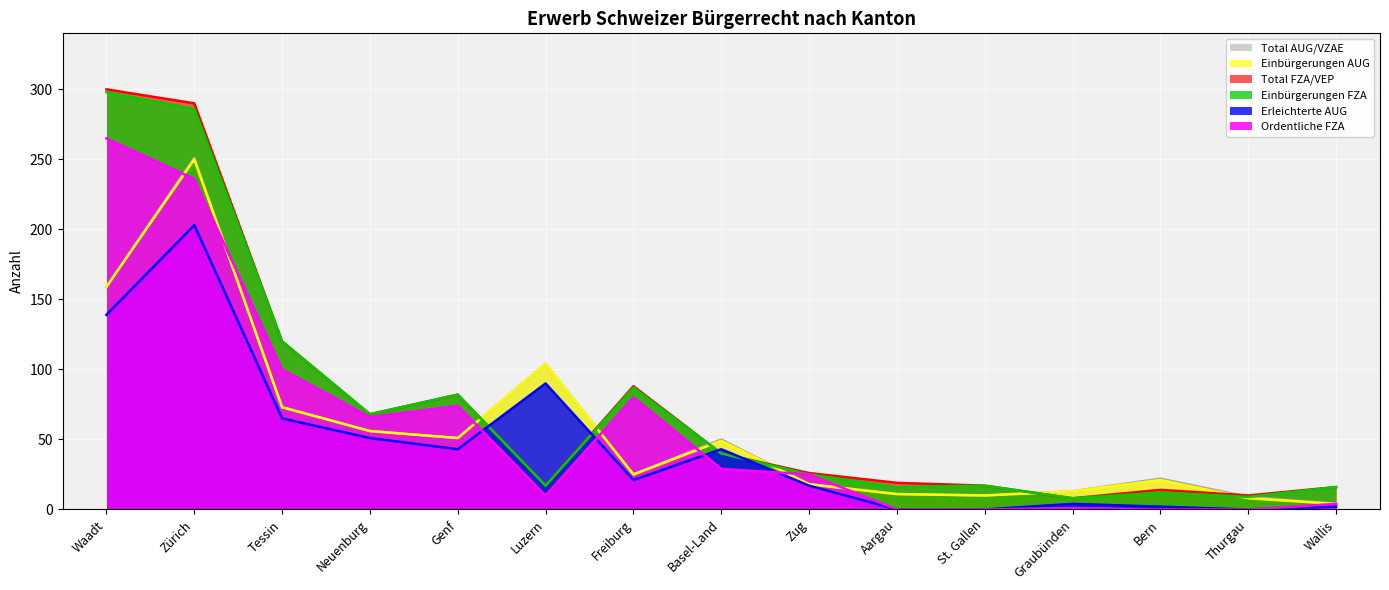

Which series has the largest range (max minus min)?

Total FZA/VEP